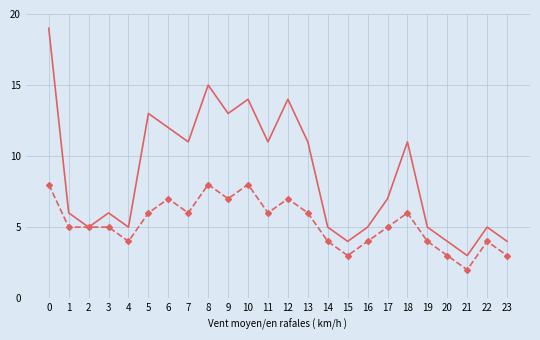

What is the maximum value shown in the chart?

19